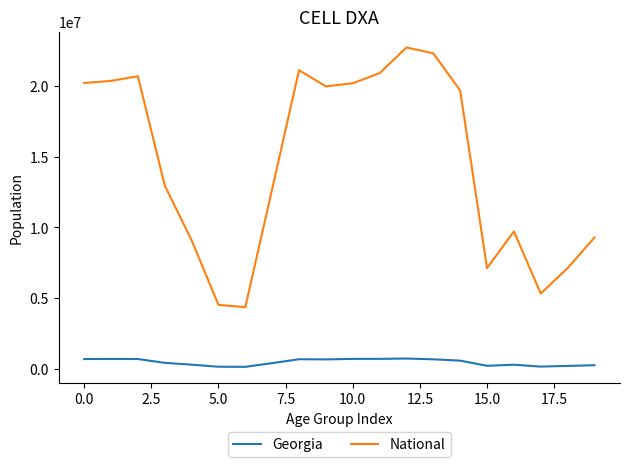

What is the average value of the National series?

14509549